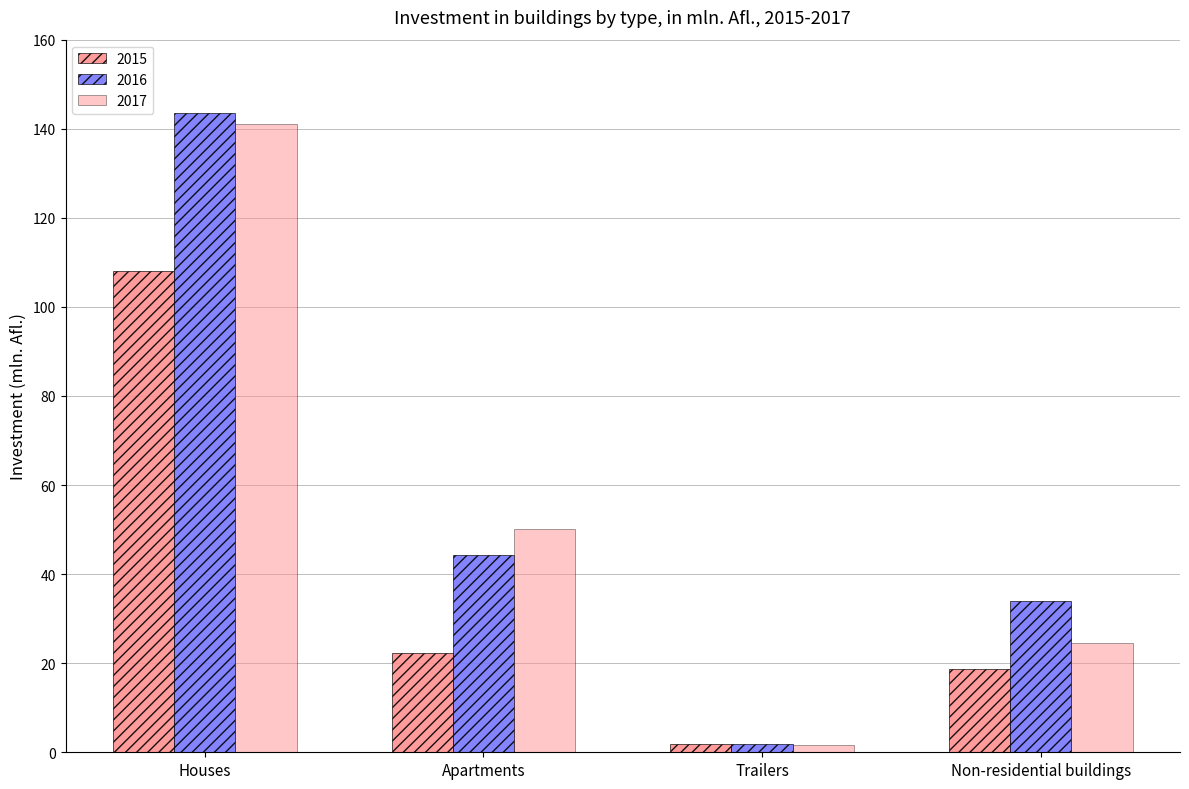

At which label does 2015 reach its peak?

Houses